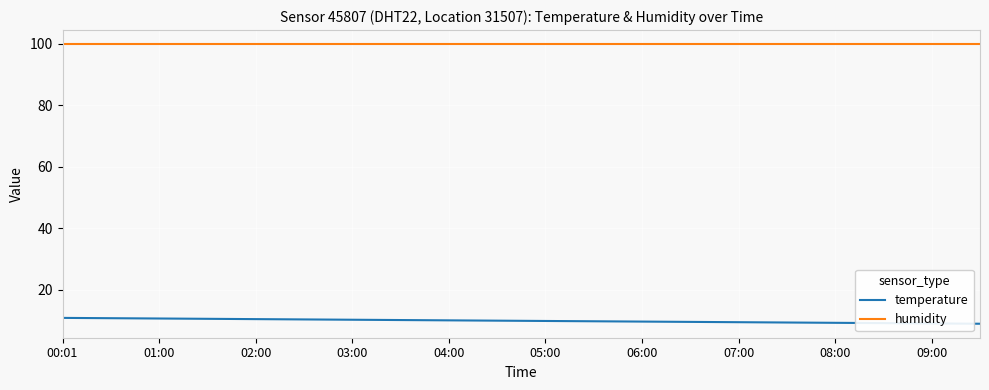

Count the number of data series in this chart.

2